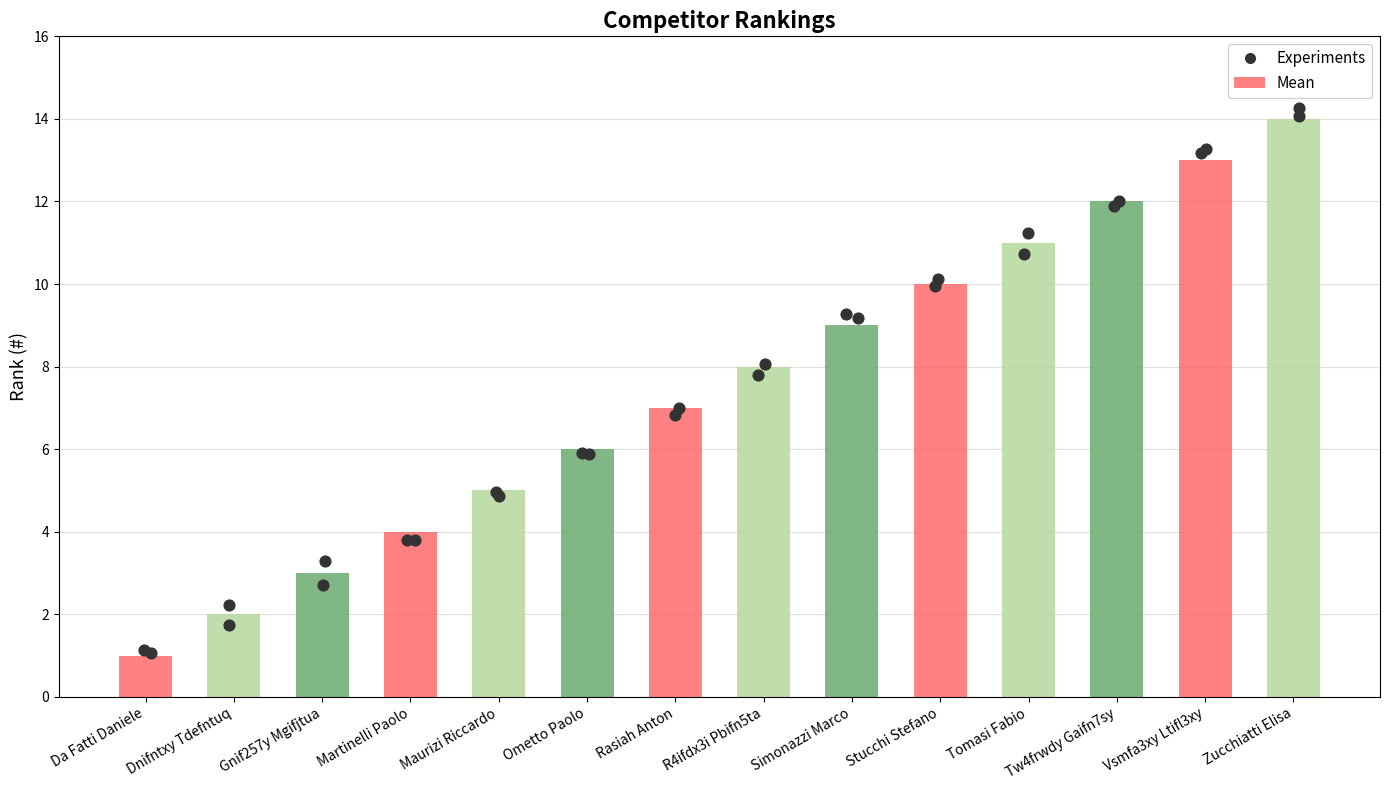

What is the change in value from Stucchi Stefano to Tomasi Fabio?

+1